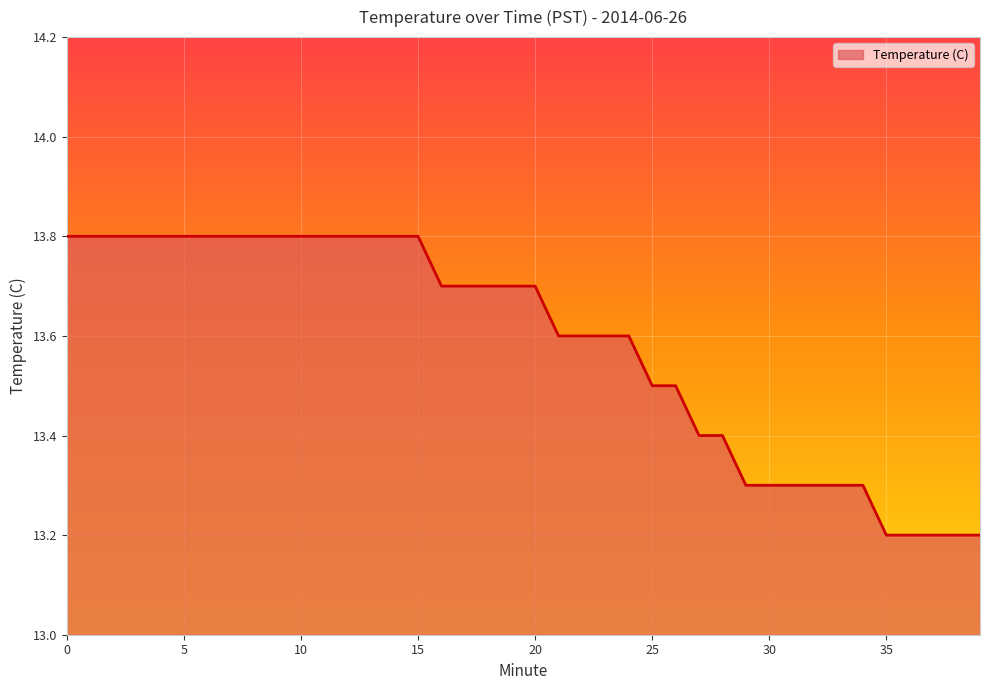

What is the average value?

13.6